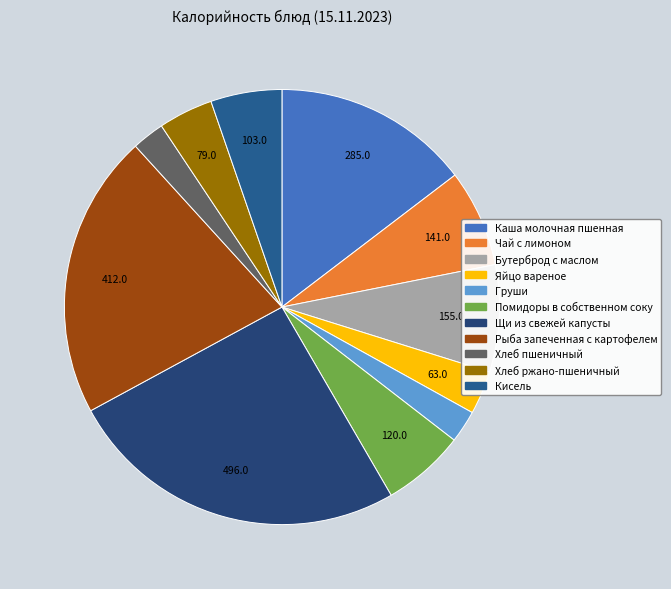

Which category has the biggest portion of the pie?

Щи из свежей капусты